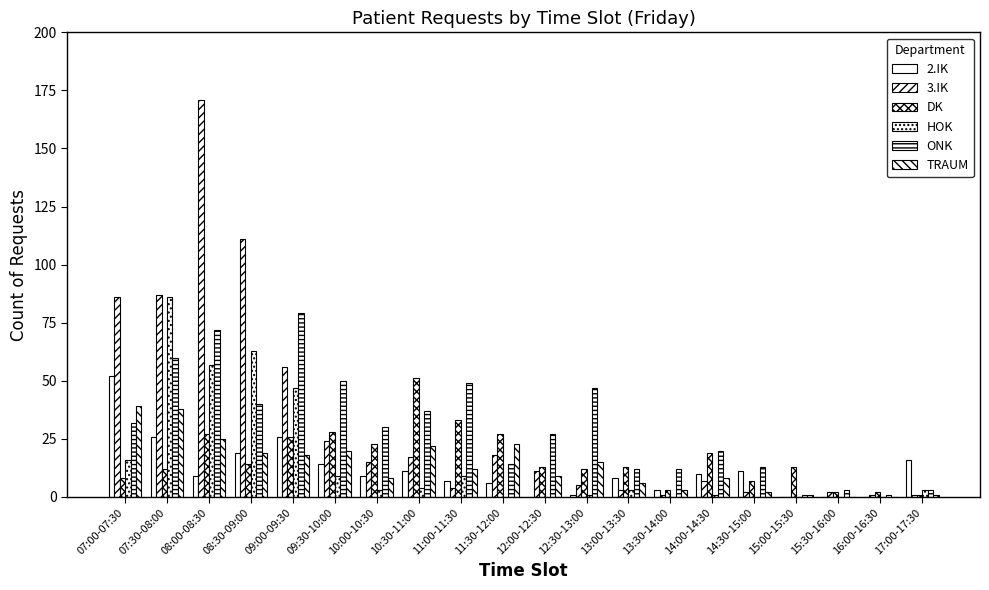

What is the label of the 2nd bar from the left?

07:30-08:00